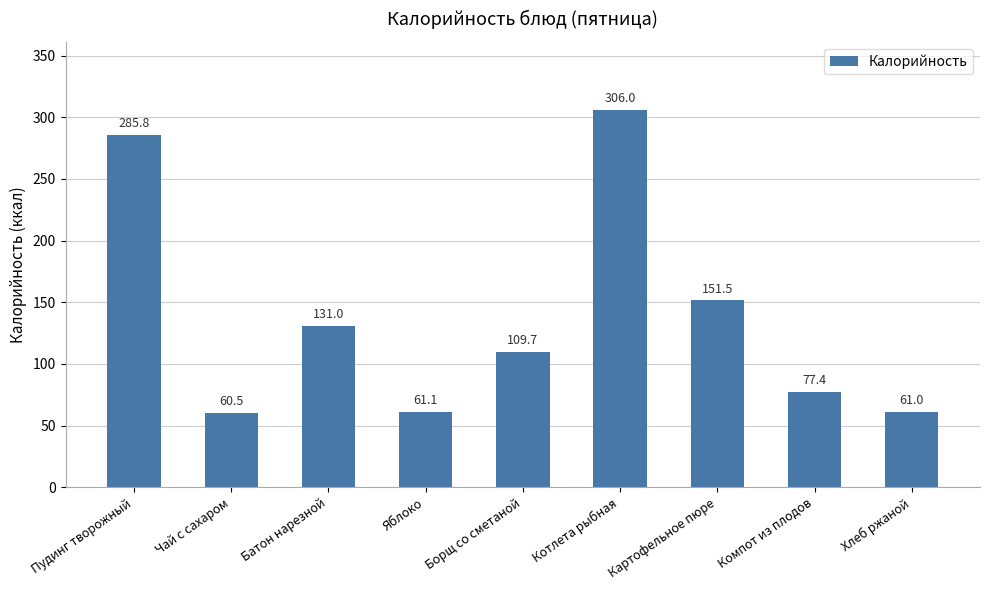

How many values are below 109?

4